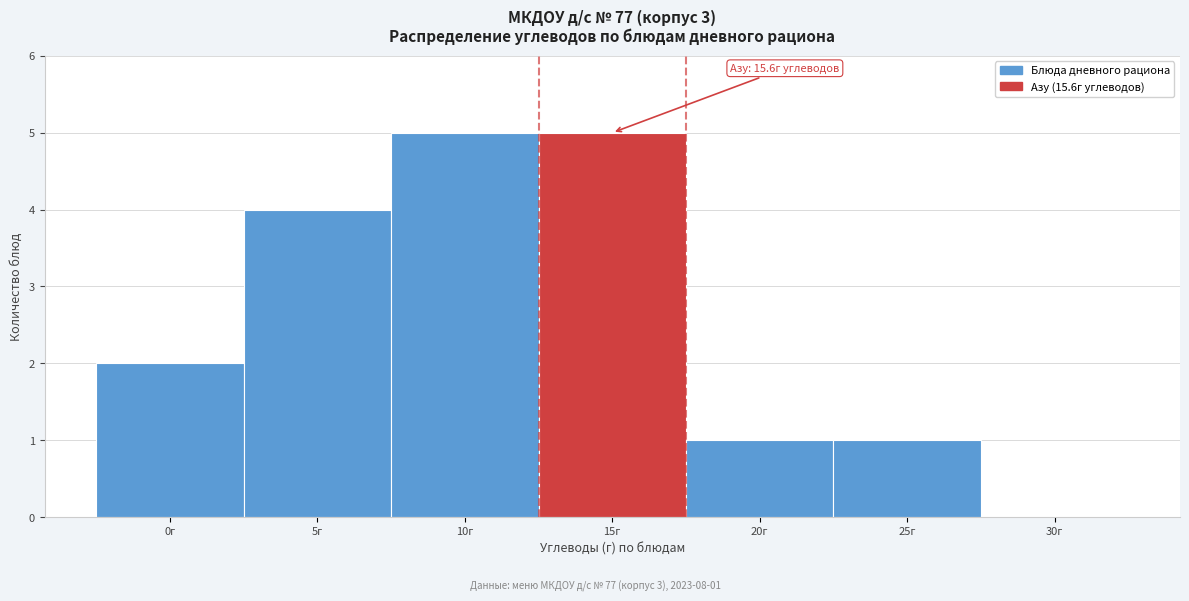

Reading right to left, list all the values displayed in this chart.

30г=0	25г=1	20г=1	15г=5	10г=5	5г=4	0г=2